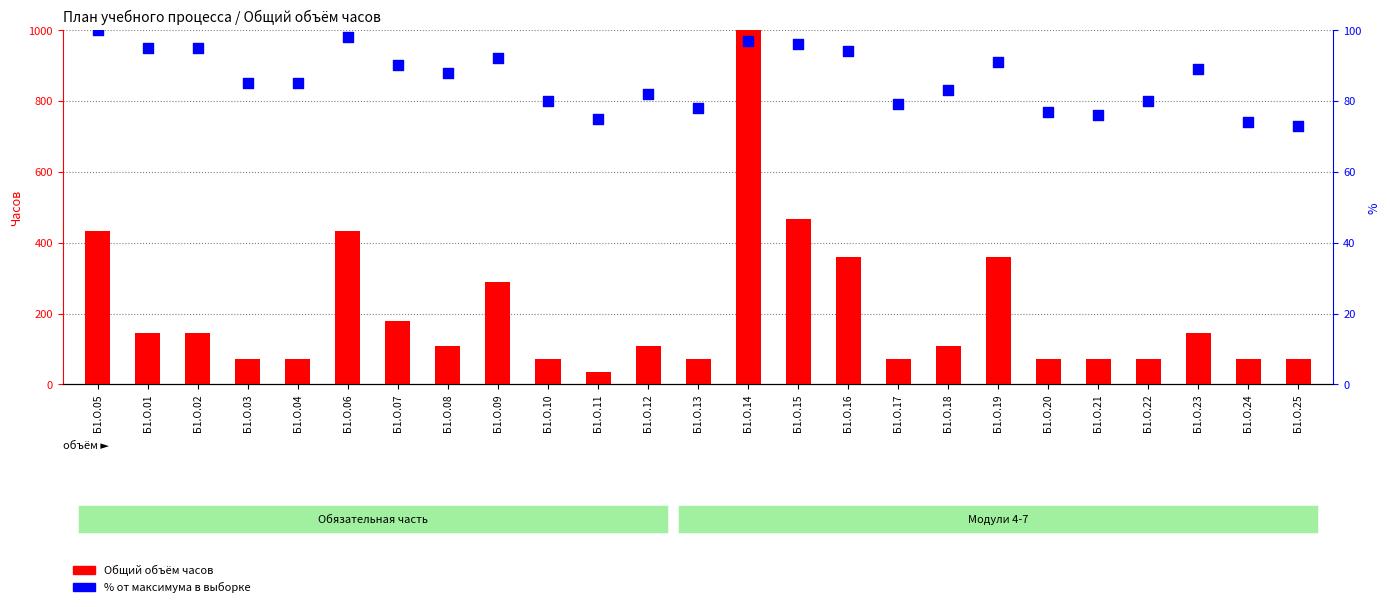

Which series contains the highest Y value?

Общий объём часов